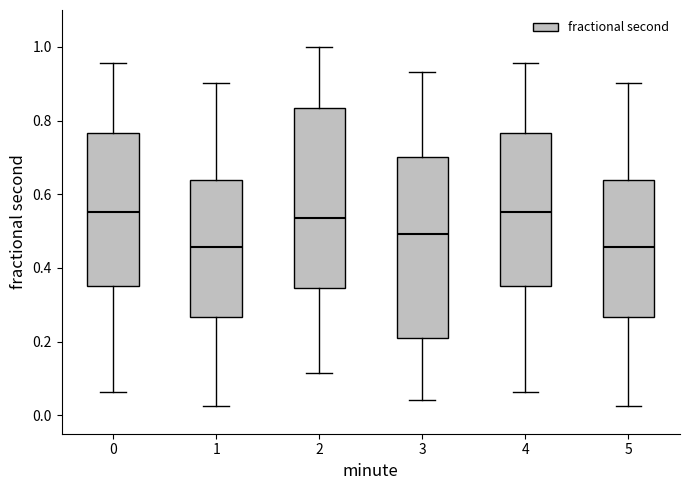

Reading left to right, read every box against the y-axis: the position of its median line, the range the box covers, and the ends of its whiskers. The values are not printed on the chart, so give them approximately, as read against the axis.

0: median 0.56, box 0.36 to 0.76, whiskers 0.06 to 0.96
1: median 0.46, box 0.26 to 0.64, whiskers 0.02 to 0.90
2: median 0.54, box 0.34 to 0.84, whiskers 0.12 to 1.00
3: median 0.50, box 0.20 to 0.70, whiskers 0.04 to 0.94
4: median 0.56, box 0.36 to 0.76, whiskers 0.06 to 0.96
5: median 0.46, box 0.26 to 0.64, whiskers 0.02 to 0.90